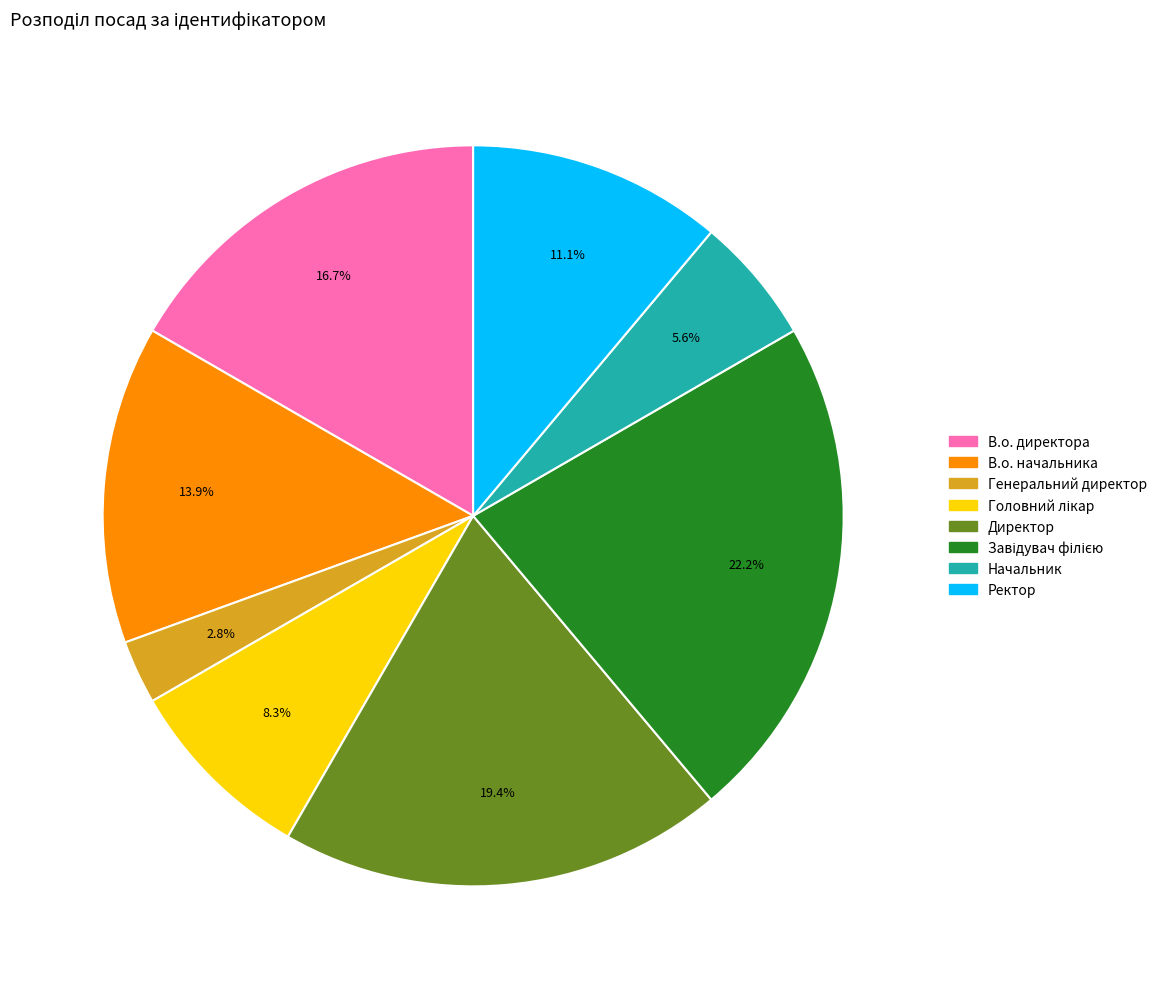

Is В.о. начальника the majority of the pie?

No